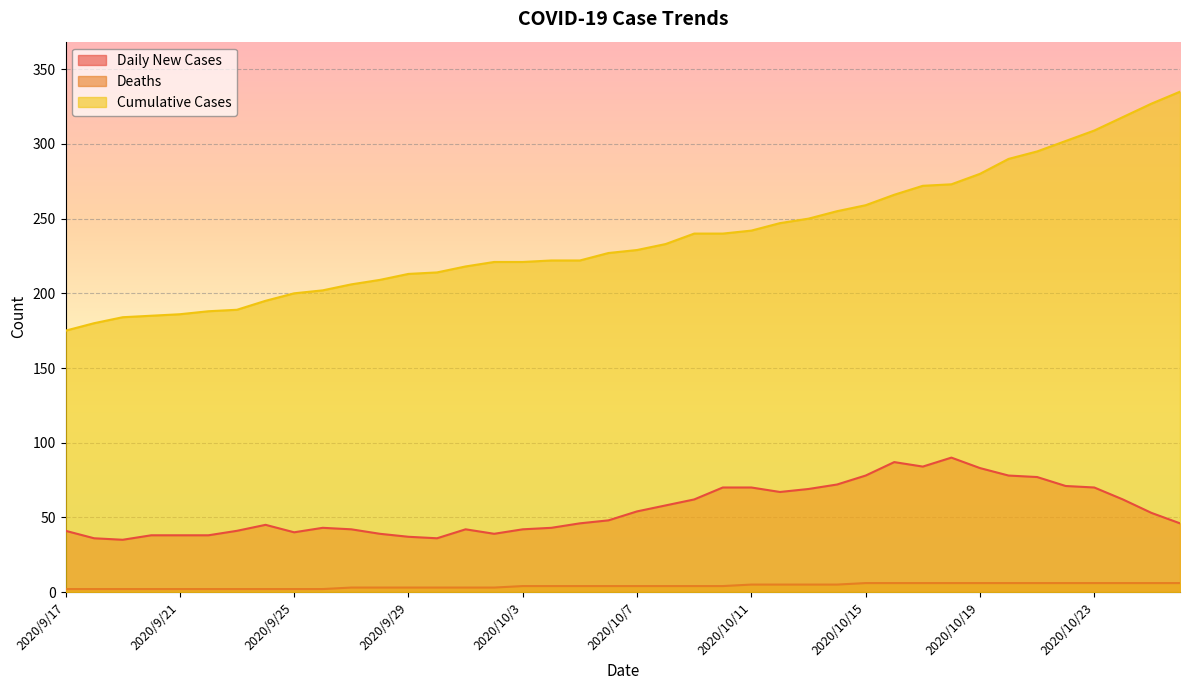

Does the chart display data point markers on the line(s)?

No